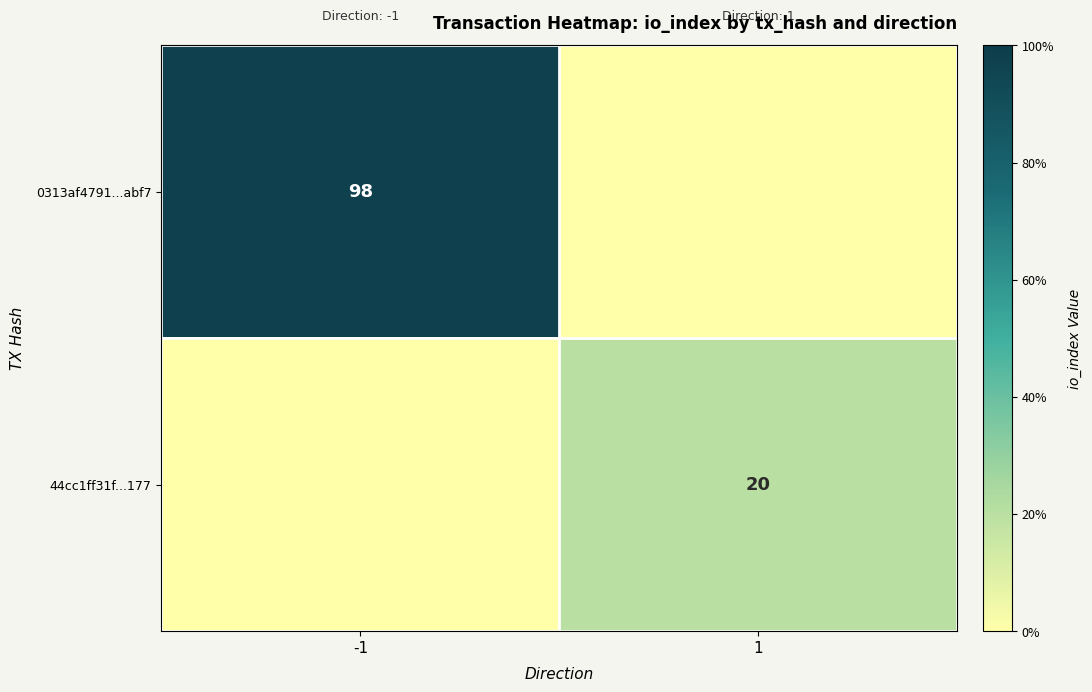

The value of 0313af4791...abf7 at -1 is 47. True or false?

False